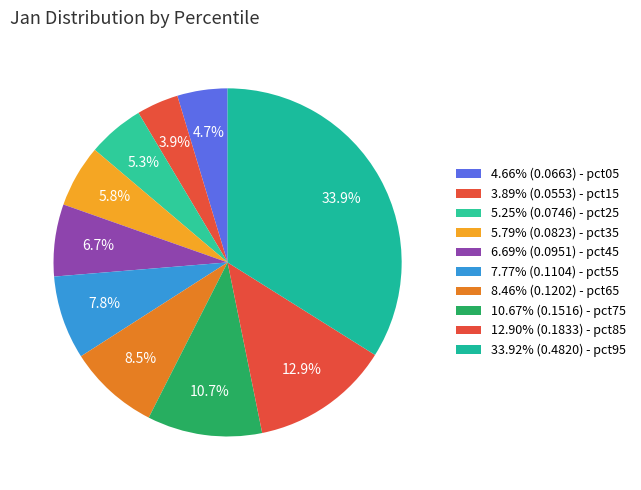

How many slices are in this pie chart?

10